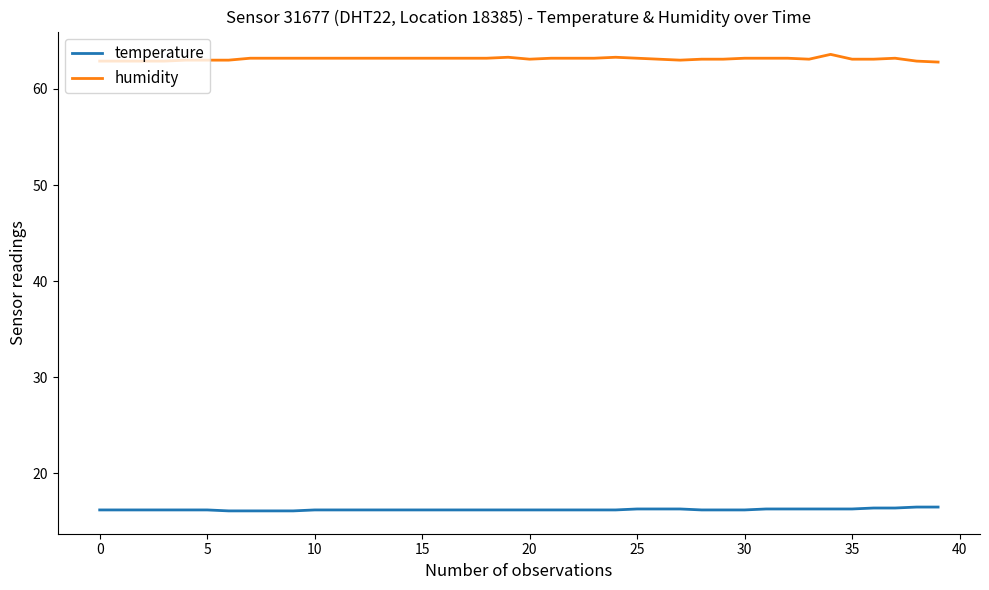

Rank the series by their average value, from lowest to highest.

temperature, humidity